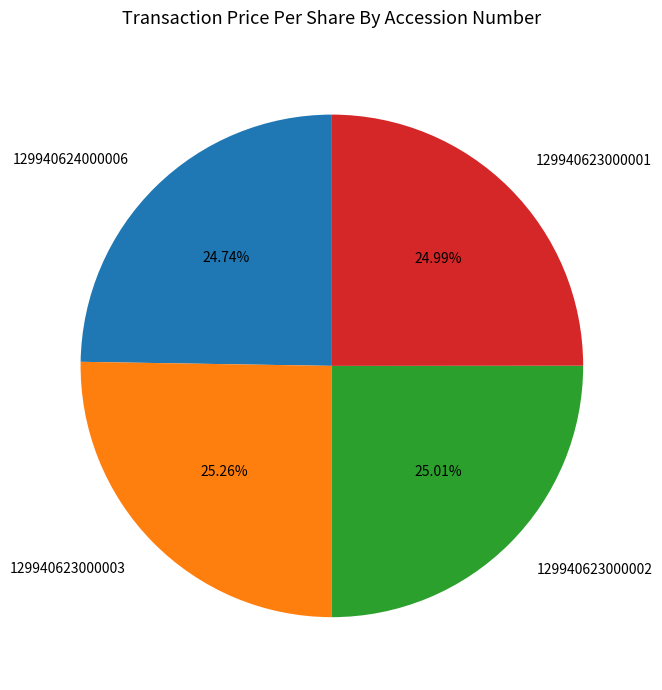

Approximately how many times larger is the value at 129940623000001 compared to 129940623000003?

1.0